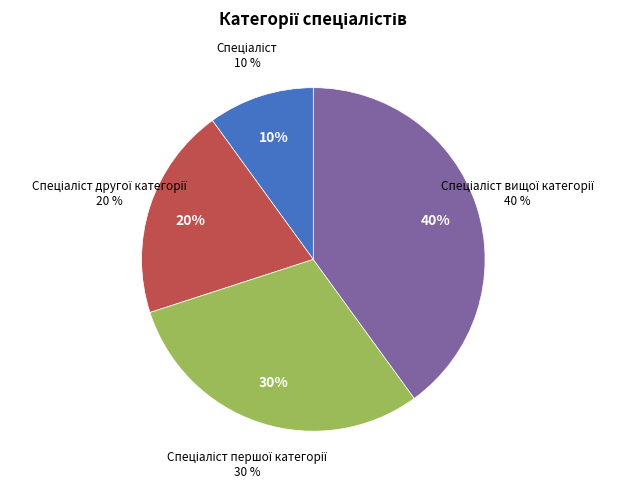

Is it true that Спеціаліст вищої категорії is 27% of the pie?

False